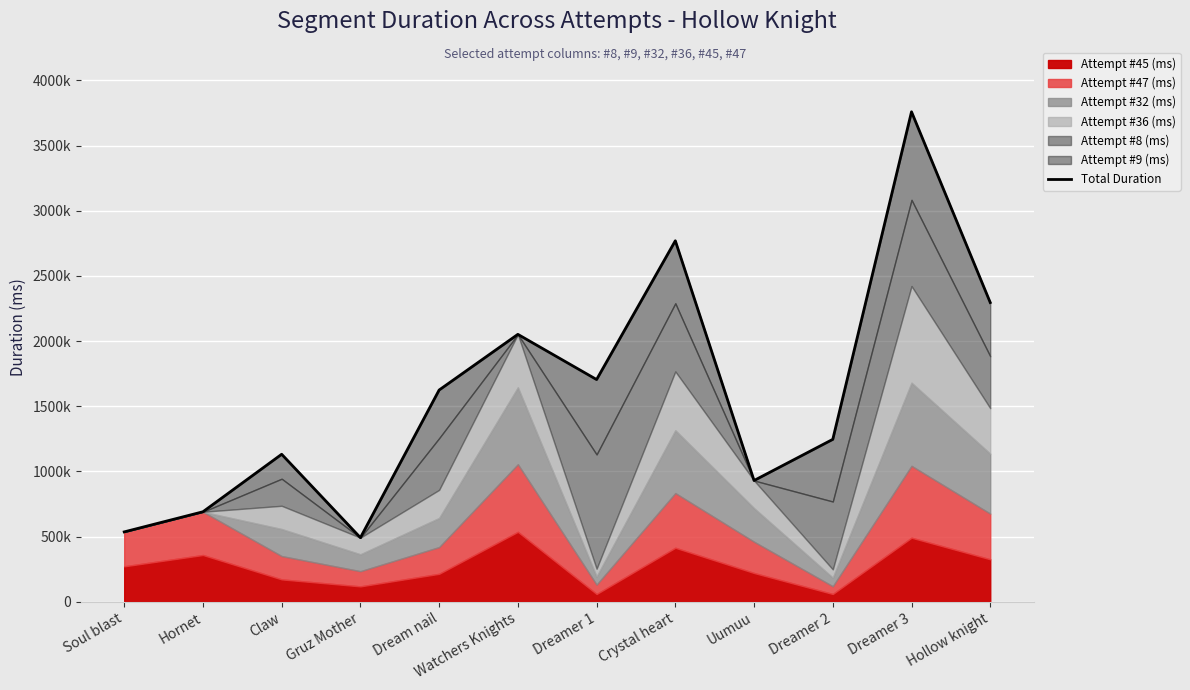

Read the value at Dreamer 2.

1245928